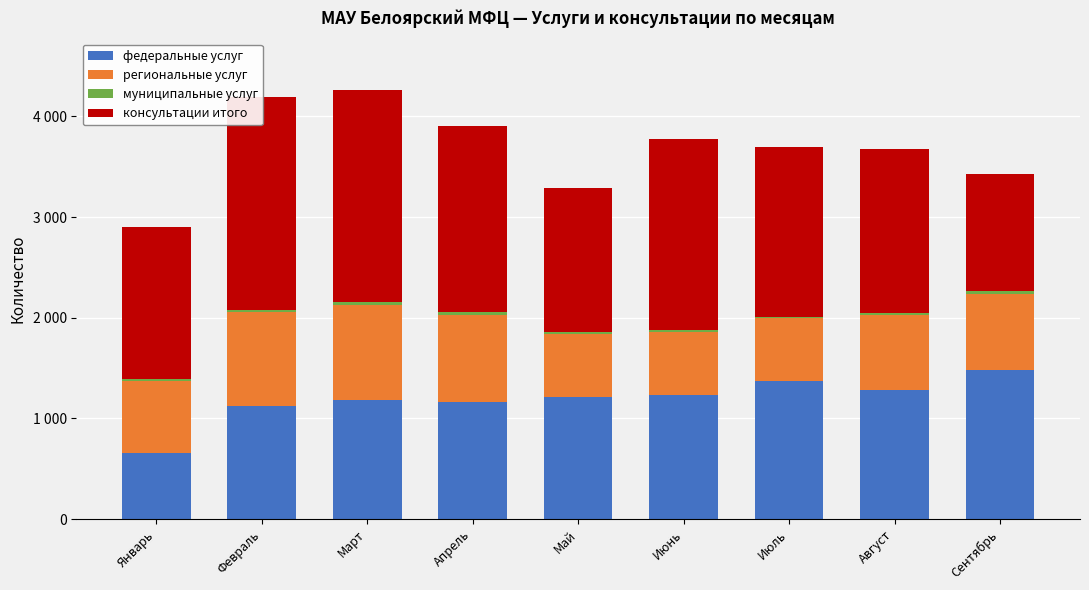

Reading right to left, transcribe all the data shown in this chart.

федеральные услуг: 1476	1283	1373	1229	1211	1167	1187	1123	660
региональные услуг: 764	739	625	629	628	860	943	933	707
муниципальные услуг: 23	21	14	21	19	32	23	17	20
консультации итого: 1164	1632	1684	1892	1433	1844	2110	2121	1515